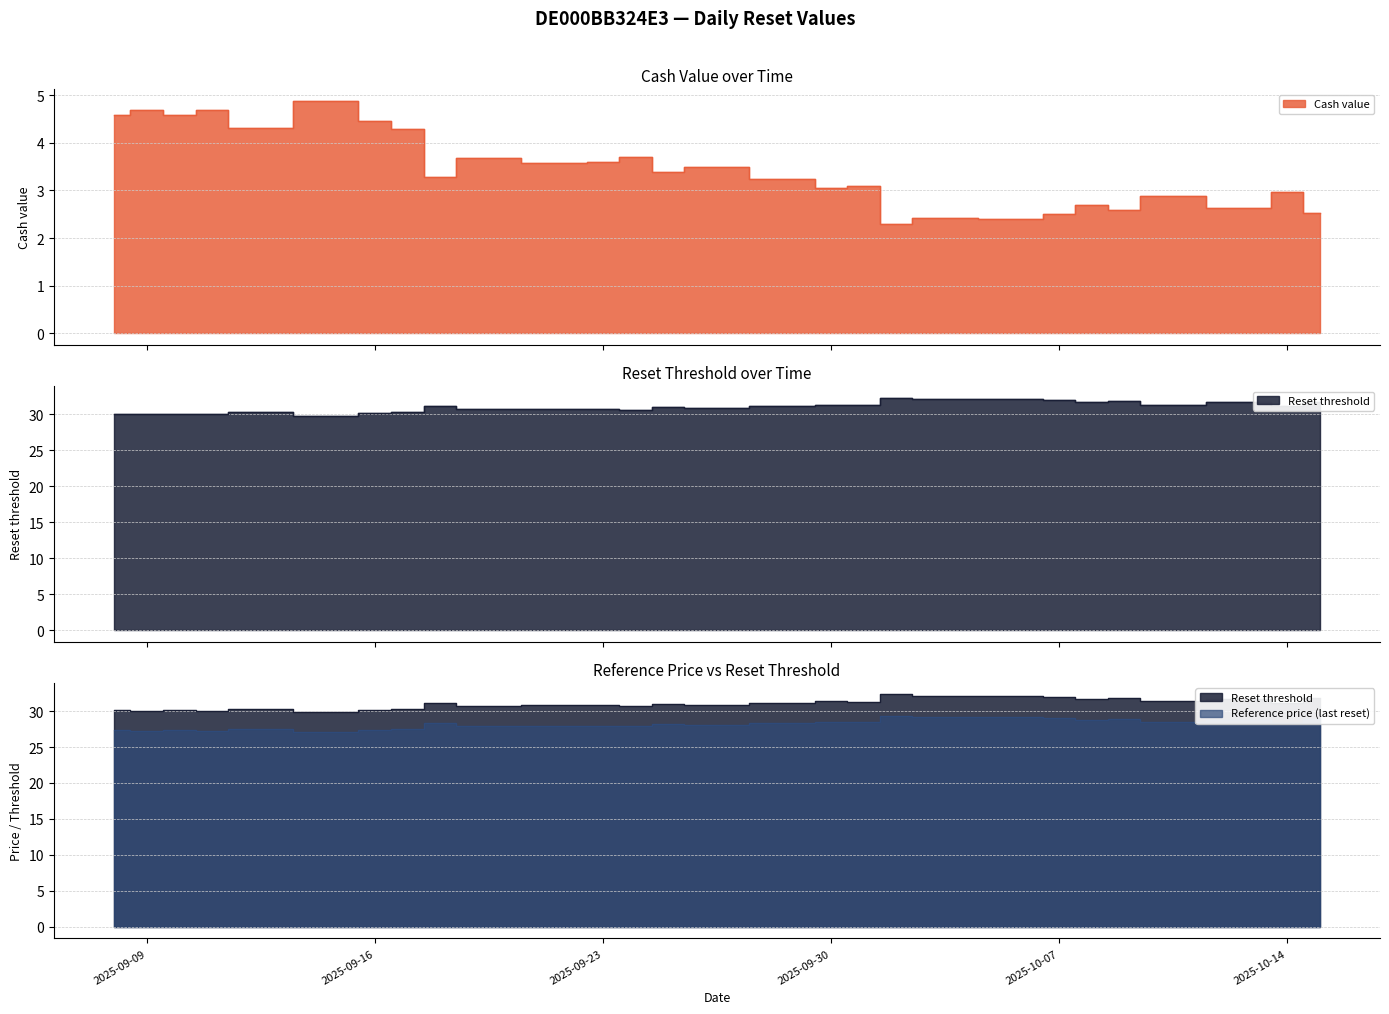

How many lines are shown in the chart?

3